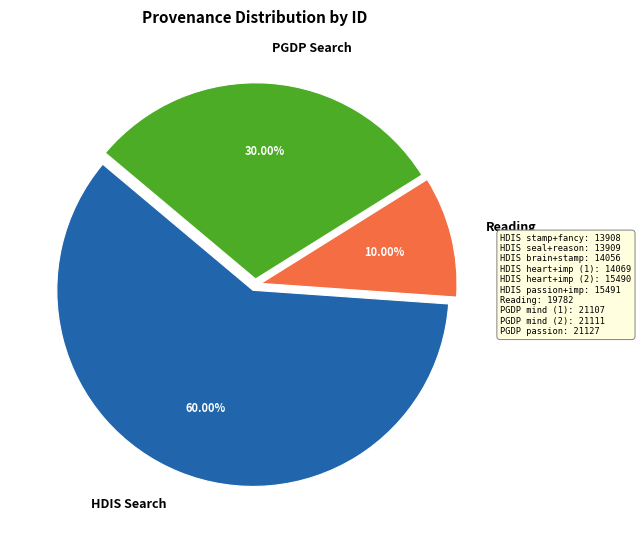

To the nearest percent, what is the average slice percentage?

33%